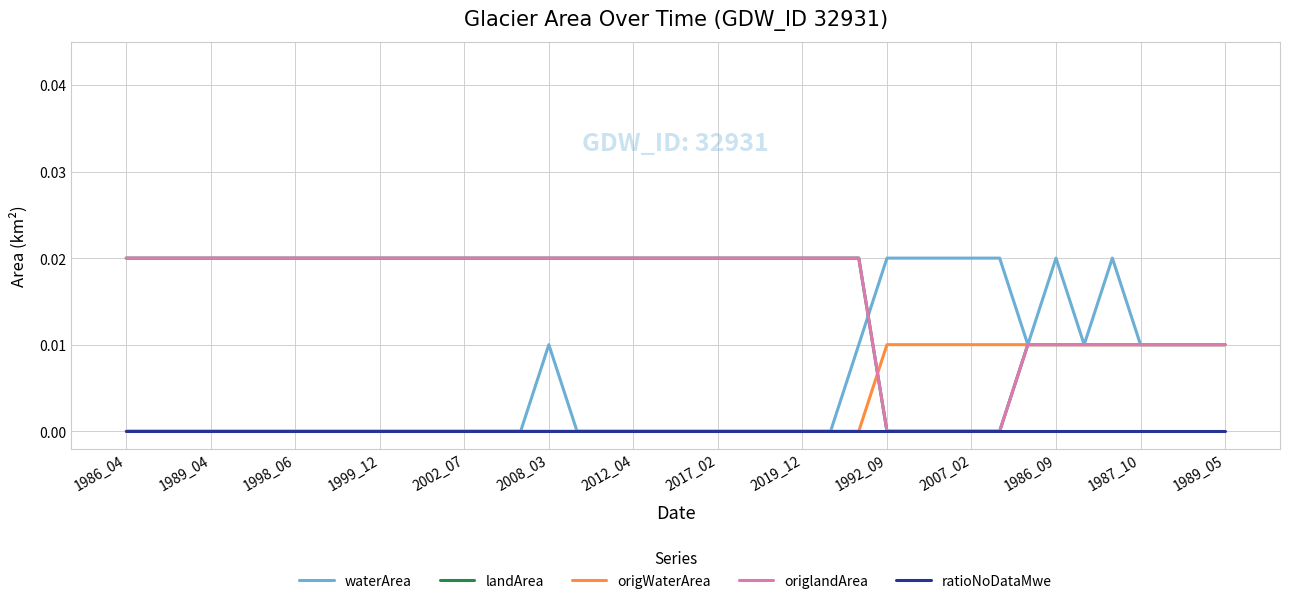

How many lines are shown in the chart?

5